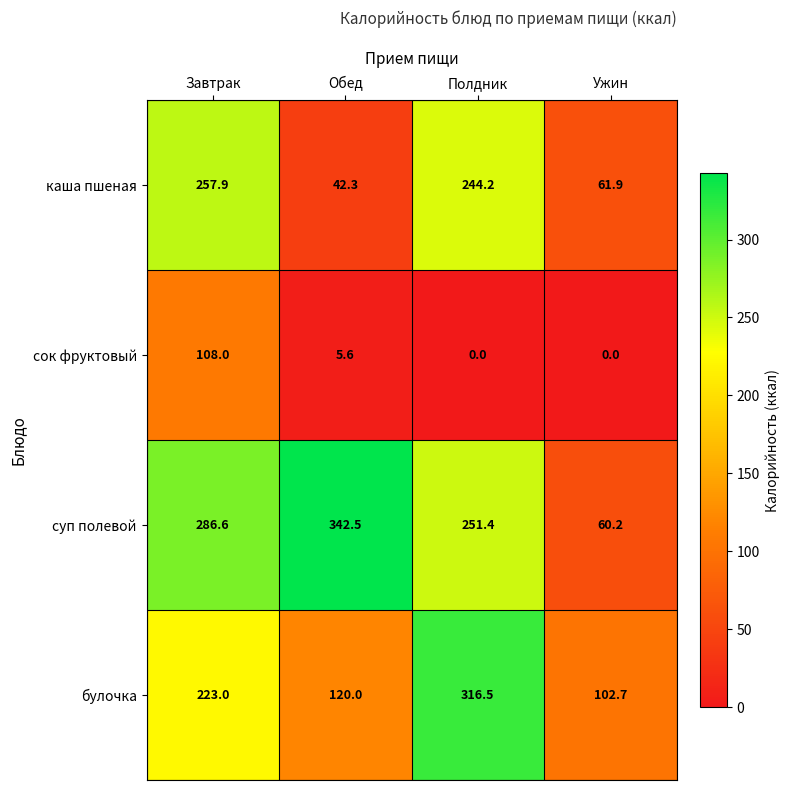

Rank the categories by каша пшеная value from lowest to highest.

Обед, Ужин, Полдник, Завтрак